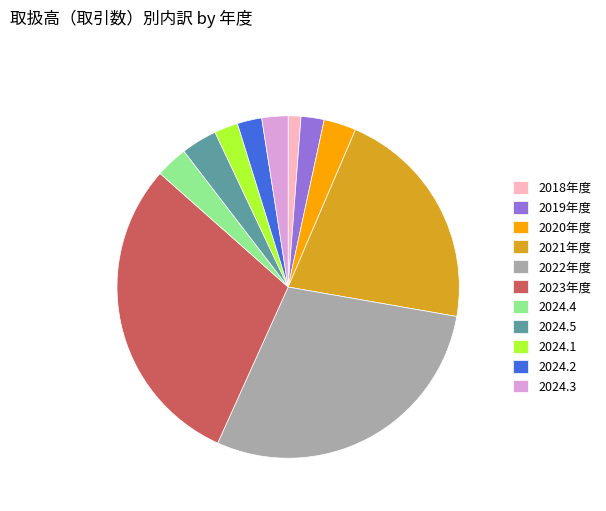

Do 2022年度 and 2024.4 together represent more than half of the pie?

No